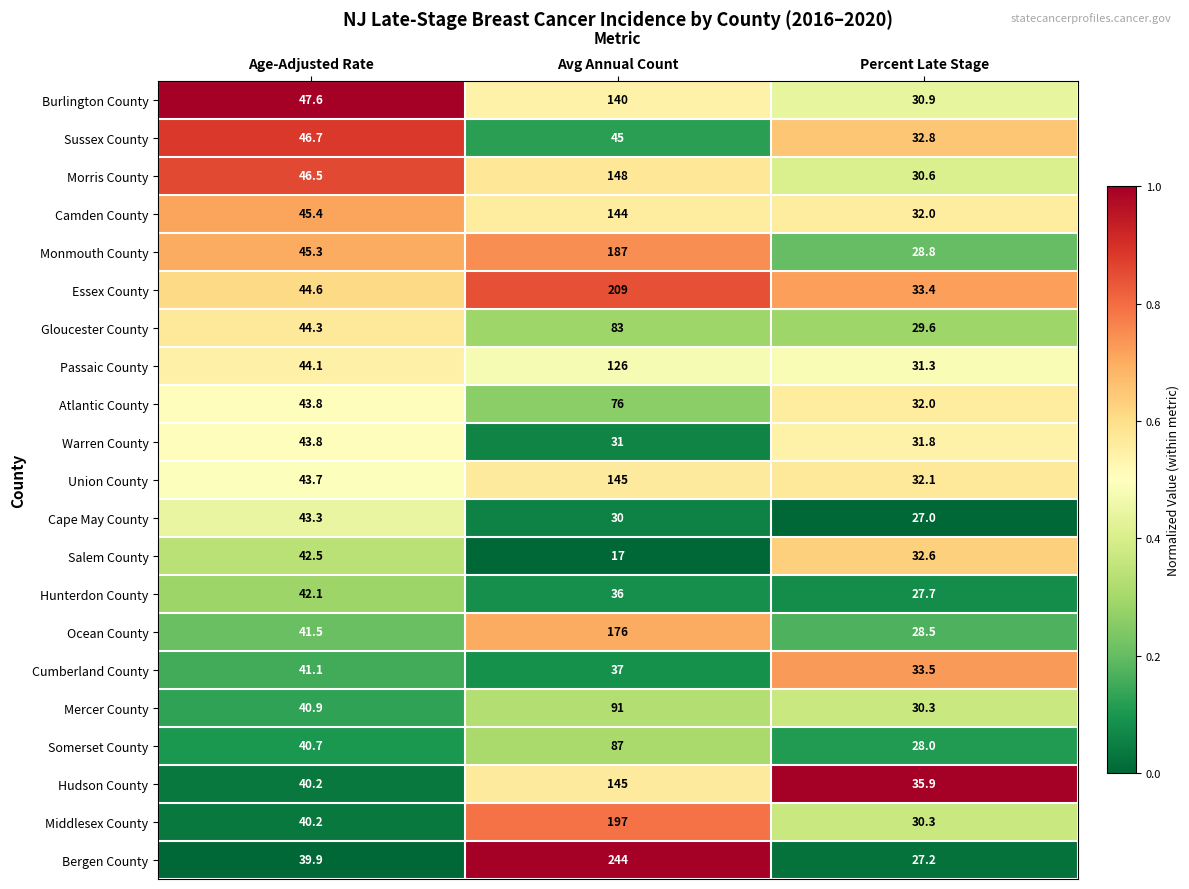

What is the average value of the Mercer County series?

54.1